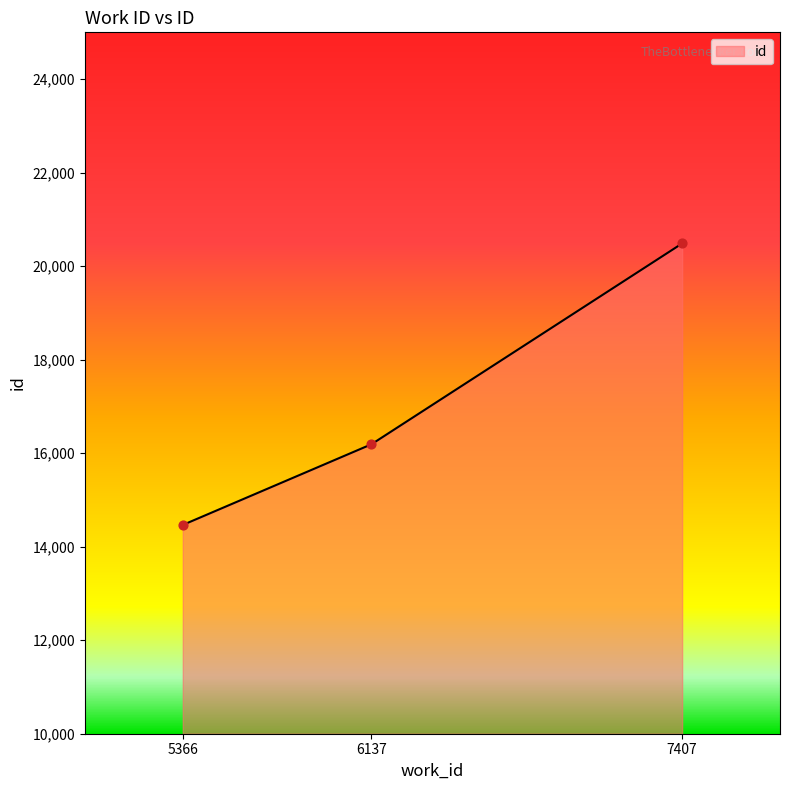

Which has a higher value, 7407 or 5366?

7407